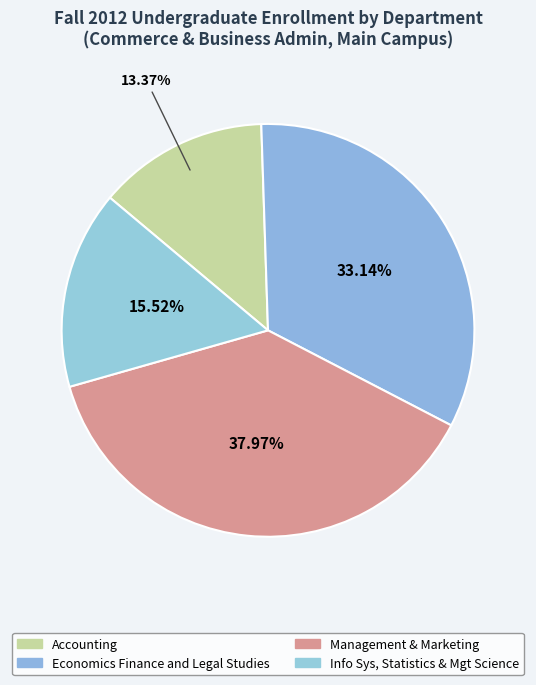

How many slices are in this pie chart?

4